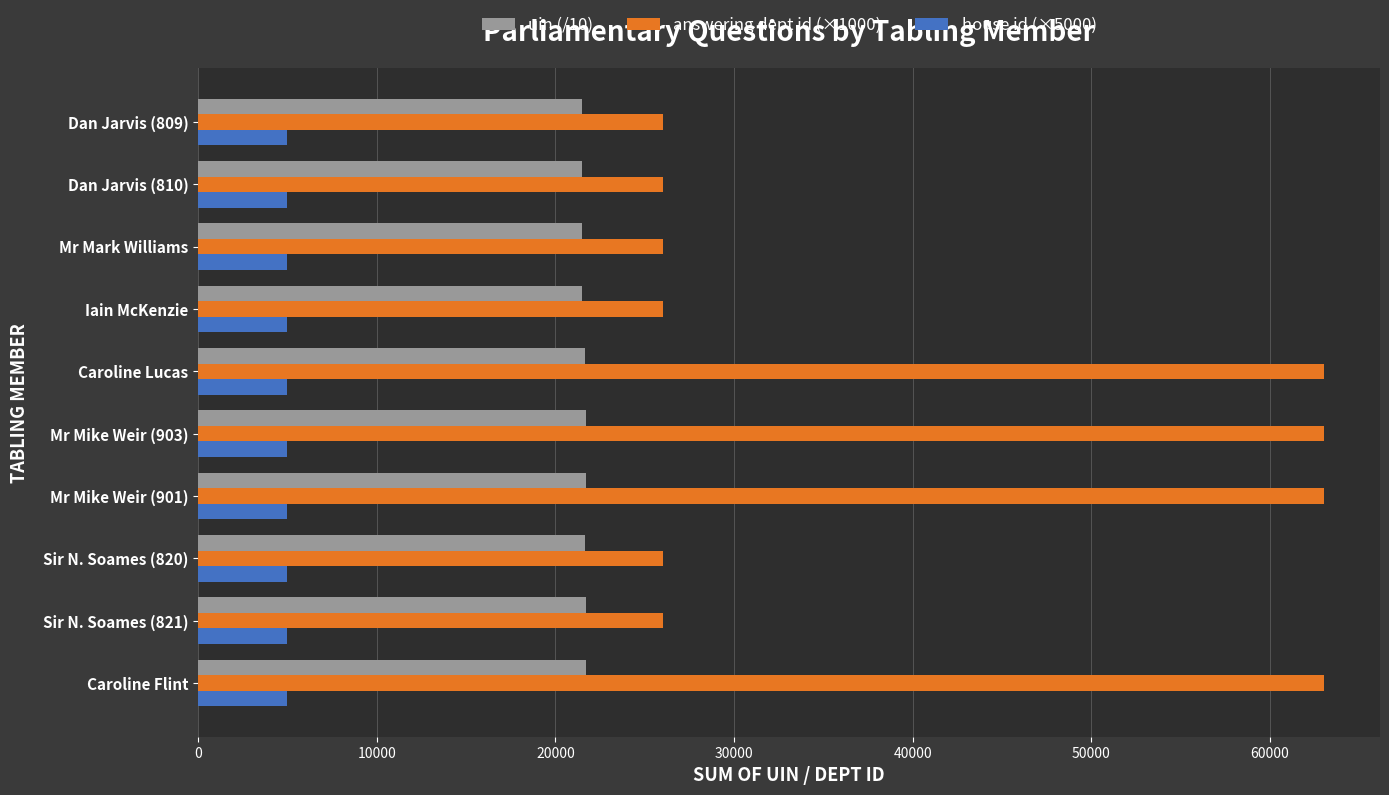

At Iain McKenzie, list the series in order from smallest to largest.

house id (×5000), uin (/10), answering dept id (×1000)